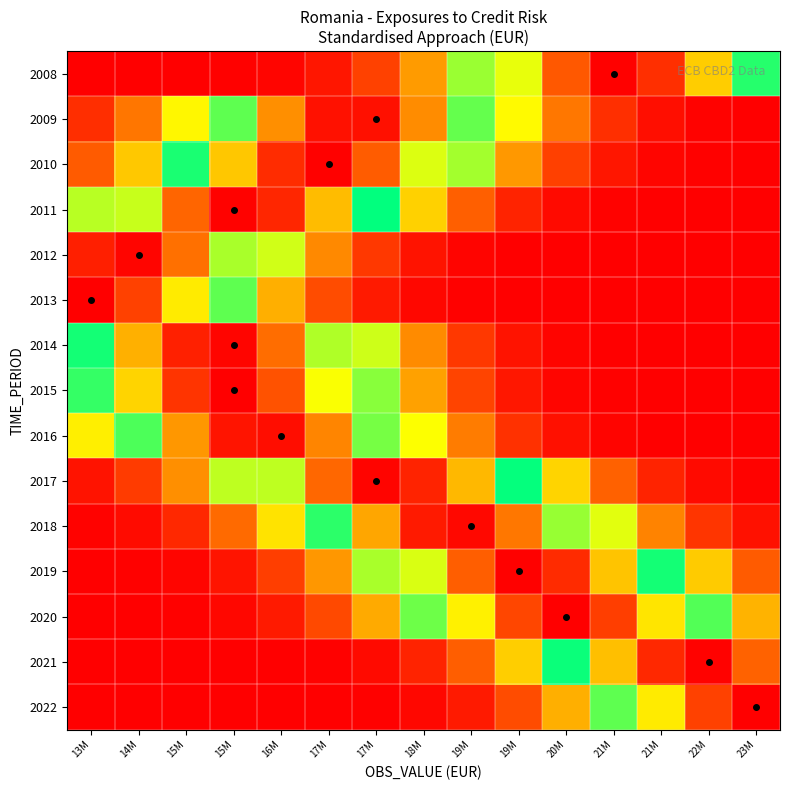

Reading left to right, transcribe all the data shown in this chart.

2008: 13M=0.0	14M=0.0	15M=0.0	15M=0.0	16M=0.0	17M=0.0	17M=0.1	18M=0.2	19M=0.4	19M=0.7	20M=0.9	21M=1.0	21M=0.9	22M=0.7	23M=0.5
2009: 13M=0.1	14M=0.2	15M=0.3	15M=0.6	16M=0.8	17M=1.0	17M=1.0	18M=0.8	19M=0.6	19M=0.3	20M=0.2	21M=0.1	21M=0.0	22M=0.0	23M=0.0
2010: 13M=0.1	14M=0.3	15M=0.5	15M=0.7	16M=0.9	17M=1.0	17M=0.9	18M=0.6	19M=0.4	19M=0.2	20M=0.1	21M=0.0	21M=0.0	22M=0.0	23M=0.0
2011: 13M=0.4	14M=0.6	15M=0.9	15M=1.0	16M=0.9	17M=0.8	17M=0.5	18M=0.3	19M=0.1	19M=0.0	20M=0.0	21M=0.0	21M=0.0	22M=0.0	23M=0.0
2012: 13M=1.0	14M=1.0	15M=0.9	15M=0.6	16M=0.4	17M=0.2	17M=0.1	18M=0.0	19M=0.0	19M=0.0	20M=0.0	21M=0.0	21M=0.0	22M=0.0	23M=0.0
2013: 13M=1.0	14M=0.9	15M=0.7	15M=0.4	16M=0.2	17M=0.1	17M=0.0	18M=0.0	19M=0.0	19M=0.0	20M=0.0	21M=0.0	21M=0.0	22M=0.0	23M=0.0
2014: 13M=0.5	14M=0.8	15M=1.0	15M=1.0	16M=0.9	17M=0.6	17M=0.4	18M=0.2	19M=0.1	19M=0.0	20M=0.0	21M=0.0	21M=0.0	22M=0.0	23M=0.0
2015: 13M=0.5	14M=0.7	15M=0.9	15M=1.0	16M=0.9	17M=0.7	17M=0.4	18M=0.2	19M=0.1	19M=0.0	20M=0.0	21M=0.0	21M=0.0	22M=0.0	23M=0.0
2016: 13M=0.3	14M=0.5	15M=0.8	15M=1.0	16M=1.0	17M=0.8	17M=0.6	18M=0.3	19M=0.2	19M=0.1	20M=0.0	21M=0.0	21M=0.0	22M=0.0	23M=0.0
2017: 13M=0.0	14M=0.1	15M=0.2	15M=0.4	16M=0.6	17M=0.9	17M=1.0	18M=1.0	19M=0.8	19M=0.5	20M=0.3	21M=0.1	21M=0.0	22M=0.0	23M=0.0
2018: 13M=0.0	14M=0.0	15M=0.1	15M=0.1	16M=0.3	17M=0.5	17M=0.8	18M=1.0	19M=1.0	19M=0.8	20M=0.6	21M=0.4	21M=0.2	22M=0.1	23M=0.0
2019: 13M=0.0	14M=0.0	15M=0.0	15M=0.0	16M=0.1	17M=0.2	17M=0.4	18M=0.6	19M=0.9	19M=1.0	20M=0.9	21M=0.7	21M=0.5	22M=0.3	23M=0.1
2020: 13M=0.0	14M=0.0	15M=0.0	15M=0.0	16M=0.0	17M=0.1	17M=0.2	18M=0.4	19M=0.7	19M=0.9	20M=1.0	21M=0.9	21M=0.7	22M=0.4	23M=0.2
2021: 13M=0.0	14M=0.0	15M=0.0	15M=0.0	16M=0.0	17M=0.0	17M=0.0	18M=0.0	19M=0.1	19M=0.3	20M=0.5	21M=0.7	21M=0.9	22M=1.0	23M=0.9
2022: 13M=0.0	14M=0.0	15M=0.0	15M=0.0	16M=0.0	17M=0.0	17M=0.0	18M=0.0	19M=0.0	19M=0.1	20M=0.2	21M=0.4	21M=0.7	22M=0.9	23M=1.0